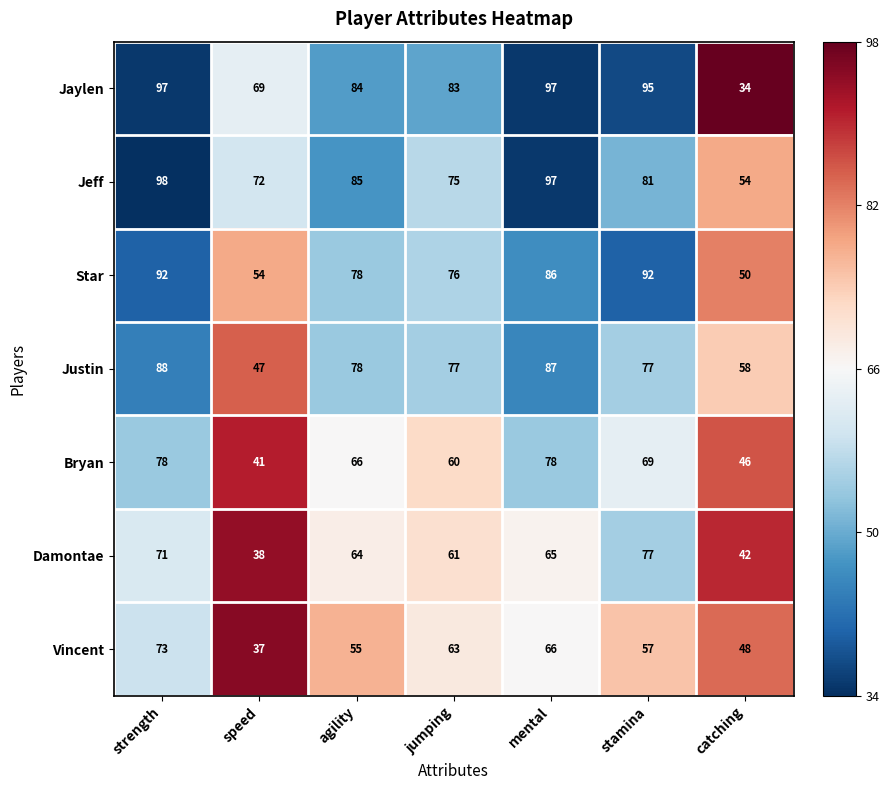

What is the smallest value displayed?

34